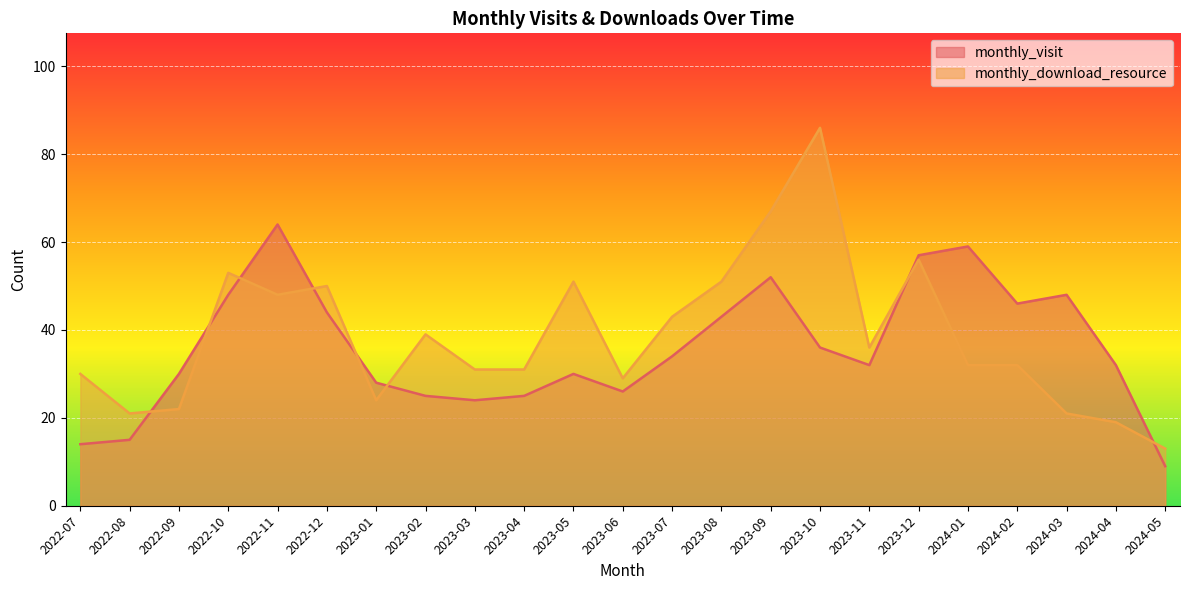

How many times do monthly_visit and monthly_download_resource cross each other?

8